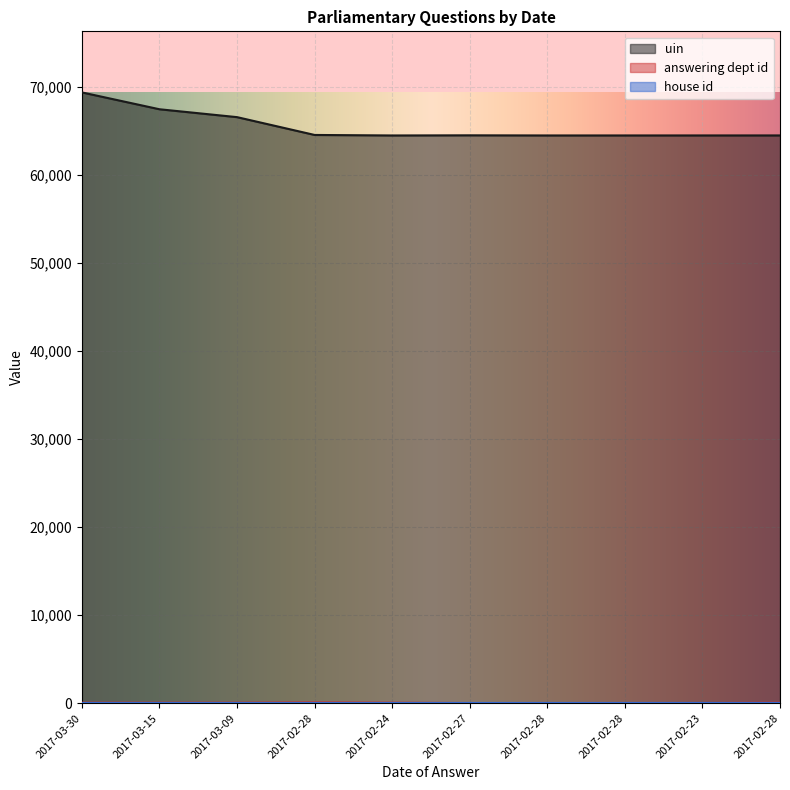

How many lines are shown in the chart?

3